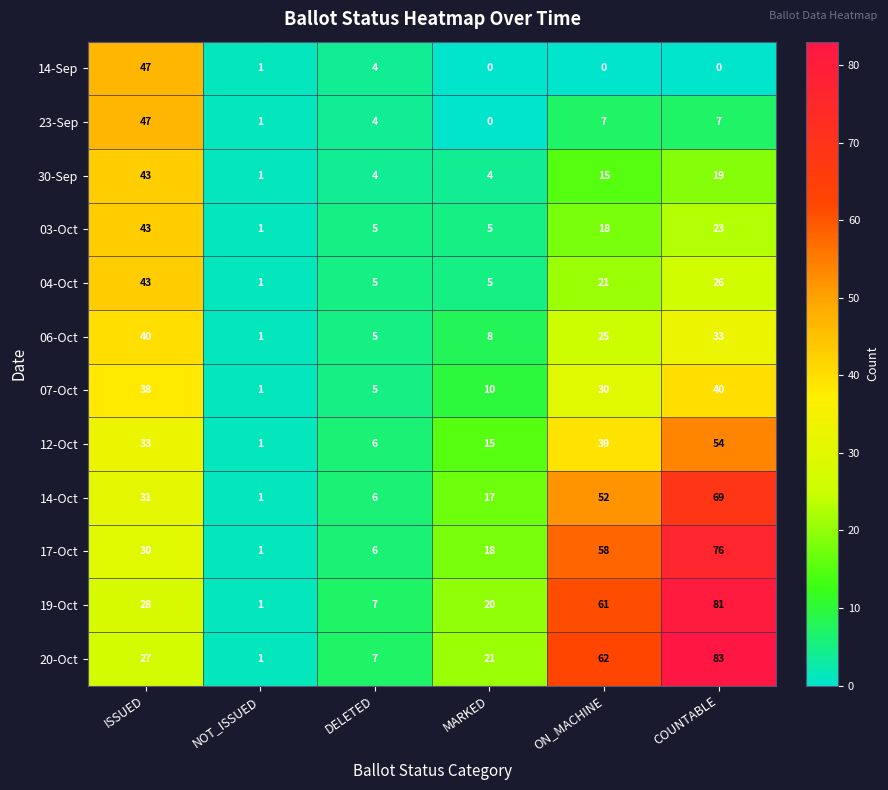

At ON_MACHINE, list the series in order from smallest to largest.

14-Sep, 23-Sep, 30-Sep, 03-Oct, 04-Oct, 06-Oct, 07-Oct, 12-Oct, 14-Oct, 17-Oct, 19-Oct, 20-Oct